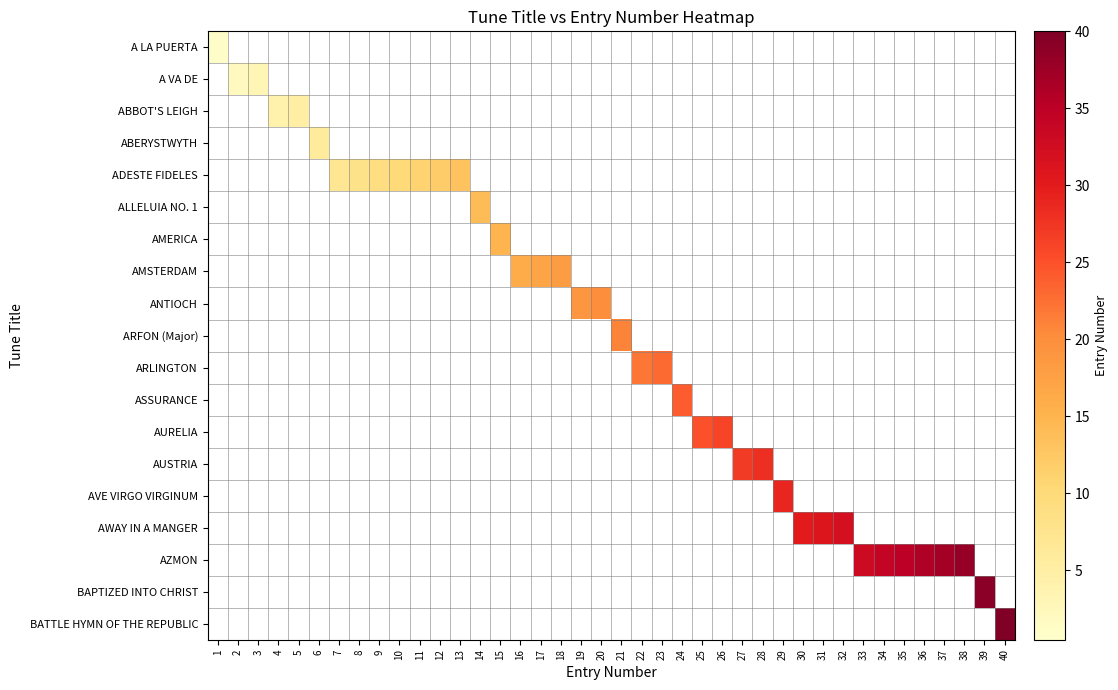

Reading left to right, transcribe all the data shown in this chart.

A LA PUERTA: 1=1	2=0	3=0	4=0	5=0	6=0	7=0	8=0	9=0	10=0	11=0	12=0	13=0	14=0	15=0	16=0	17=0	18=0	19=0	20=0	21=0	22=0	23=0	24=0	25=0	26=0	27=0	28=0	29=0	30=0	31=0	32=0	33=0	34=0	35=0	36=0	37=0	38=0	39=0	40=0
A VA DE: 1=0	2=2	3=3	4=0	5=0	6=0	7=0	8=0	9=0	10=0	11=0	12=0	13=0	14=0	15=0	16=0	17=0	18=0	19=0	20=0	21=0	22=0	23=0	24=0	25=0	26=0	27=0	28=0	29=0	30=0	31=0	32=0	33=0	34=0	35=0	36=0	37=0	38=0	39=0	40=0
ABBOT'S LEIGH: 1=0	2=0	3=0	4=4	5=5	6=0	7=0	8=0	9=0	10=0	11=0	12=0	13=0	14=0	15=0	16=0	17=0	18=0	19=0	20=0	21=0	22=0	23=0	24=0	25=0	26=0	27=0	28=0	29=0	30=0	31=0	32=0	33=0	34=0	35=0	36=0	37=0	38=0	39=0	40=0
ABERYSTWYTH: 1=0	2=0	3=0	4=0	5=0	6=6	7=0	8=0	9=0	10=0	11=0	12=0	13=0	14=0	15=0	16=0	17=0	18=0	19=0	20=0	21=0	22=0	23=0	24=0	25=0	26=0	27=0	28=0	29=0	30=0	31=0	32=0	33=0	34=0	35=0	36=0	37=0	38=0	39=0	40=0
ADESTE FIDELES: 1=0	2=0	3=0	4=0	5=0	6=0	7=7	8=8	9=9	10=10	11=11	12=12	13=13	14=0	15=0	16=0	17=0	18=0	19=0	20=0	21=0	22=0	23=0	24=0	25=0	26=0	27=0	28=0	29=0	30=0	31=0	32=0	33=0	34=0	35=0	36=0	37=0	38=0	39=0	40=0
ALLELUIA NO. 1: 1=0	2=0	3=0	4=0	5=0	6=0	7=0	8=0	9=0	10=0	11=0	12=0	13=0	14=14	15=0	16=0	17=0	18=0	19=0	20=0	21=0	22=0	23=0	24=0	25=0	26=0	27=0	28=0	29=0	30=0	31=0	32=0	33=0	34=0	35=0	36=0	37=0	38=0	39=0	40=0
AMERICA: 1=0	2=0	3=0	4=0	5=0	6=0	7=0	8=0	9=0	10=0	11=0	12=0	13=0	14=0	15=15	16=0	17=0	18=0	19=0	20=0	21=0	22=0	23=0	24=0	25=0	26=0	27=0	28=0	29=0	30=0	31=0	32=0	33=0	34=0	35=0	36=0	37=0	38=0	39=0	40=0
AMSTERDAM: 1=0	2=0	3=0	4=0	5=0	6=0	7=0	8=0	9=0	10=0	11=0	12=0	13=0	14=0	15=0	16=16	17=17	18=18	19=0	20=0	21=0	22=0	23=0	24=0	25=0	26=0	27=0	28=0	29=0	30=0	31=0	32=0	33=0	34=0	35=0	36=0	37=0	38=0	39=0	40=0
ANTIOCH: 1=0	2=0	3=0	4=0	5=0	6=0	7=0	8=0	9=0	10=0	11=0	12=0	13=0	14=0	15=0	16=0	17=0	18=0	19=19	20=20	21=0	22=0	23=0	24=0	25=0	26=0	27=0	28=0	29=0	30=0	31=0	32=0	33=0	34=0	35=0	36=0	37=0	38=0	39=0	40=0
ARFON (Major): 1=0	2=0	3=0	4=0	5=0	6=0	7=0	8=0	9=0	10=0	11=0	12=0	13=0	14=0	15=0	16=0	17=0	18=0	19=0	20=0	21=21	22=0	23=0	24=0	25=0	26=0	27=0	28=0	29=0	30=0	31=0	32=0	33=0	34=0	35=0	36=0	37=0	38=0	39=0	40=0
ARLINGTON: 1=0	2=0	3=0	4=0	5=0	6=0	7=0	8=0	9=0	10=0	11=0	12=0	13=0	14=0	15=0	16=0	17=0	18=0	19=0	20=0	21=0	22=22	23=23	24=0	25=0	26=0	27=0	28=0	29=0	30=0	31=0	32=0	33=0	34=0	35=0	36=0	37=0	38=0	39=0	40=0
ASSURANCE: 1=0	2=0	3=0	4=0	5=0	6=0	7=0	8=0	9=0	10=0	11=0	12=0	13=0	14=0	15=0	16=0	17=0	18=0	19=0	20=0	21=0	22=0	23=0	24=24	25=0	26=0	27=0	28=0	29=0	30=0	31=0	32=0	33=0	34=0	35=0	36=0	37=0	38=0	39=0	40=0
AURELIA: 1=0	2=0	3=0	4=0	5=0	6=0	7=0	8=0	9=0	10=0	11=0	12=0	13=0	14=0	15=0	16=0	17=0	18=0	19=0	20=0	21=0	22=0	23=0	24=0	25=25	26=26	27=0	28=0	29=0	30=0	31=0	32=0	33=0	34=0	35=0	36=0	37=0	38=0	39=0	40=0
AUSTRIA: 1=0	2=0	3=0	4=0	5=0	6=0	7=0	8=0	9=0	10=0	11=0	12=0	13=0	14=0	15=0	16=0	17=0	18=0	19=0	20=0	21=0	22=0	23=0	24=0	25=0	26=0	27=27	28=28	29=0	30=0	31=0	32=0	33=0	34=0	35=0	36=0	37=0	38=0	39=0	40=0
AVE VIRGO VIRGINUM: 1=0	2=0	3=0	4=0	5=0	6=0	7=0	8=0	9=0	10=0	11=0	12=0	13=0	14=0	15=0	16=0	17=0	18=0	19=0	20=0	21=0	22=0	23=0	24=0	25=0	26=0	27=0	28=0	29=29	30=0	31=0	32=0	33=0	34=0	35=0	36=0	37=0	38=0	39=0	40=0
AWAY IN A MANGER: 1=0	2=0	3=0	4=0	5=0	6=0	7=0	8=0	9=0	10=0	11=0	12=0	13=0	14=0	15=0	16=0	17=0	18=0	19=0	20=0	21=0	22=0	23=0	24=0	25=0	26=0	27=0	28=0	29=0	30=30	31=31	32=32	33=0	34=0	35=0	36=0	37=0	38=0	39=0	40=0
AZMON: 1=0	2=0	3=0	4=0	5=0	6=0	7=0	8=0	9=0	10=0	11=0	12=0	13=0	14=0	15=0	16=0	17=0	18=0	19=0	20=0	21=0	22=0	23=0	24=0	25=0	26=0	27=0	28=0	29=0	30=0	31=0	32=0	33=33	34=34	35=35	36=36	37=37	38=38	39=0	40=0
BAPTIZED INTO CHRIST: 1=0	2=0	3=0	4=0	5=0	6=0	7=0	8=0	9=0	10=0	11=0	12=0	13=0	14=0	15=0	16=0	17=0	18=0	19=0	20=0	21=0	22=0	23=0	24=0	25=0	26=0	27=0	28=0	29=0	30=0	31=0	32=0	33=0	34=0	35=0	36=0	37=0	38=0	39=39	40=0
BATTLE HYMN OF THE REPUBLIC: 1=0	2=0	3=0	4=0	5=0	6=0	7=0	8=0	9=0	10=0	11=0	12=0	13=0	14=0	15=0	16=0	17=0	18=0	19=0	20=0	21=0	22=0	23=0	24=0	25=0	26=0	27=0	28=0	29=0	30=0	31=0	32=0	33=0	34=0	35=0	36=0	37=0	38=0	39=0	40=40